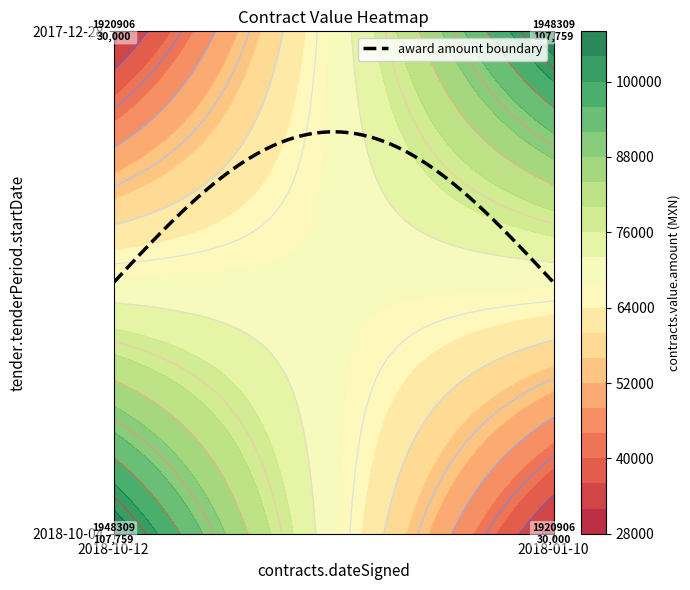

Rank the series at 1 from lowest to highest value.

1948309, 1920906